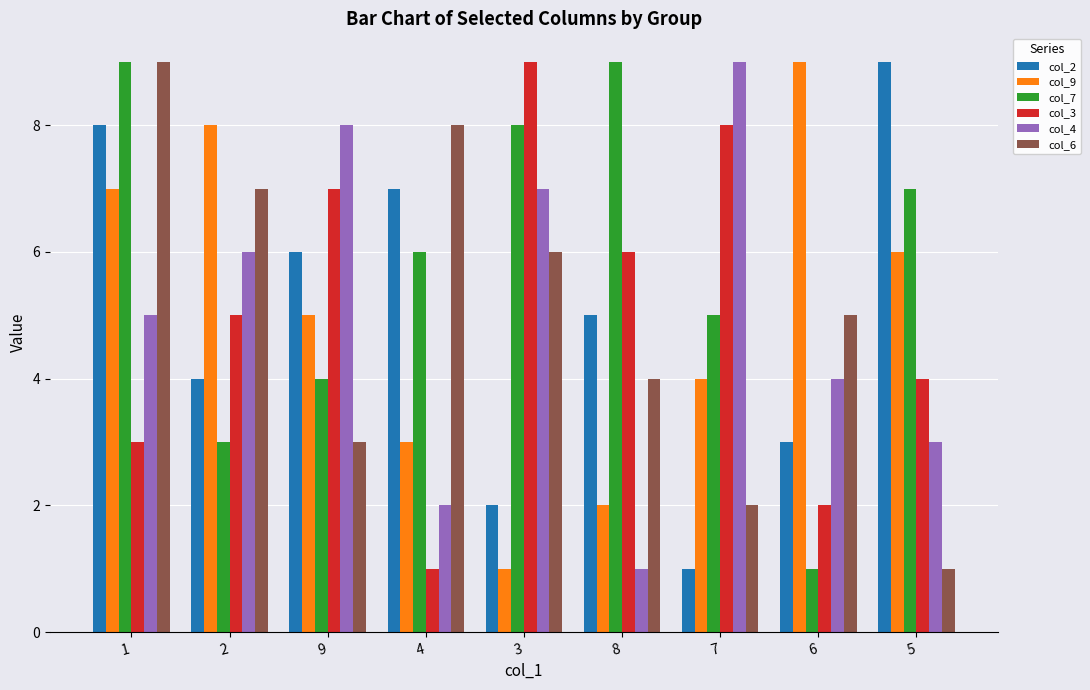

Where does the col_6 series first go above 5?

1